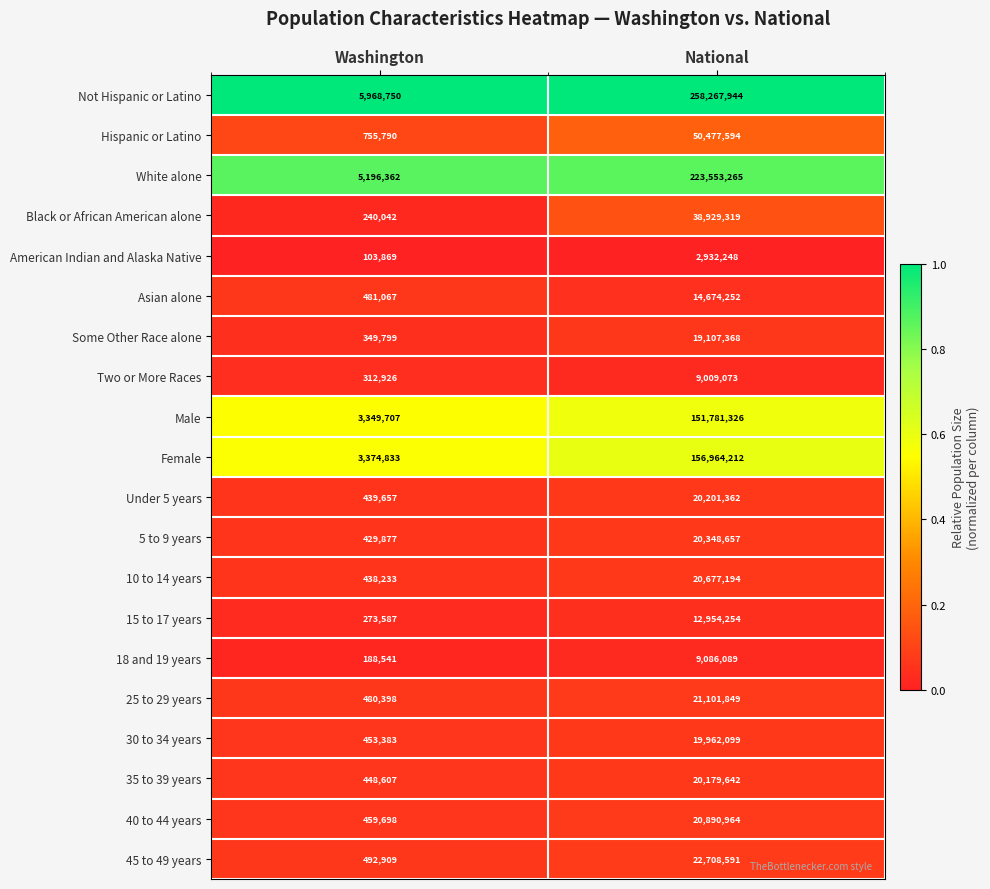

What is the spread (max minus min) of values at National?

255335696